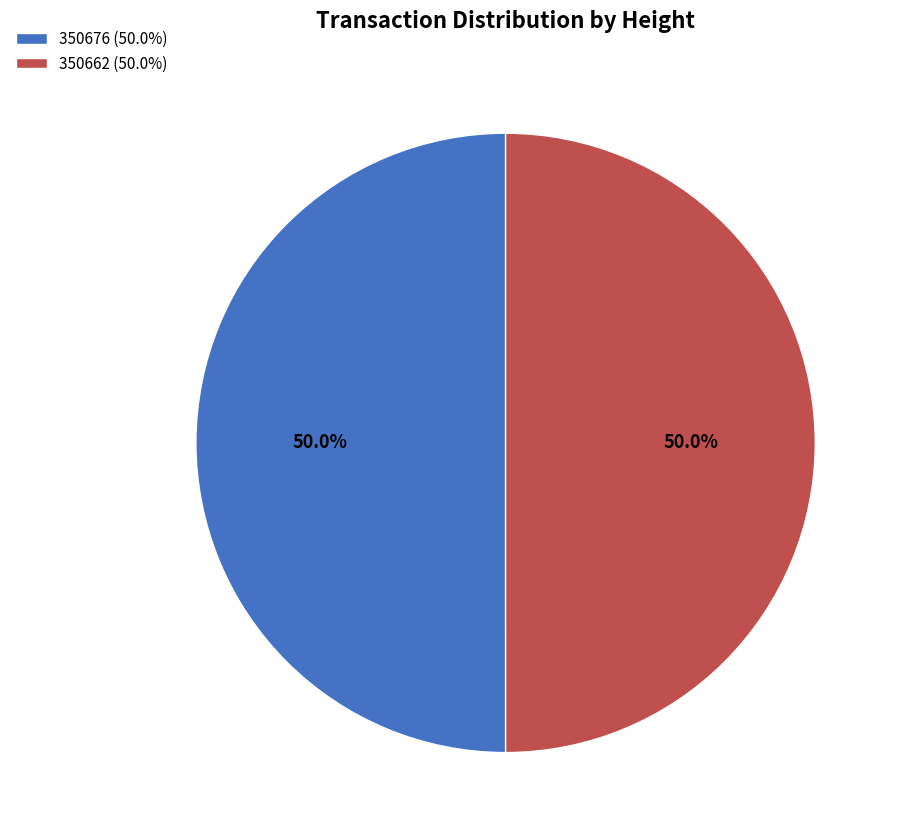

How many slices are in this pie chart?

2